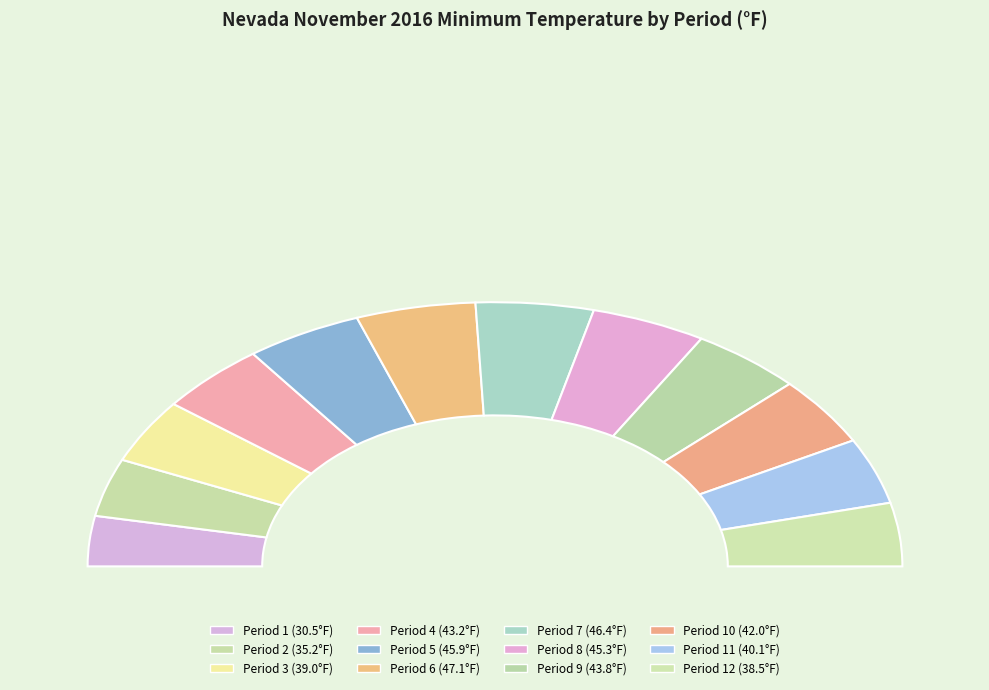

Does Period 9 account for over 50% of the chart?

No